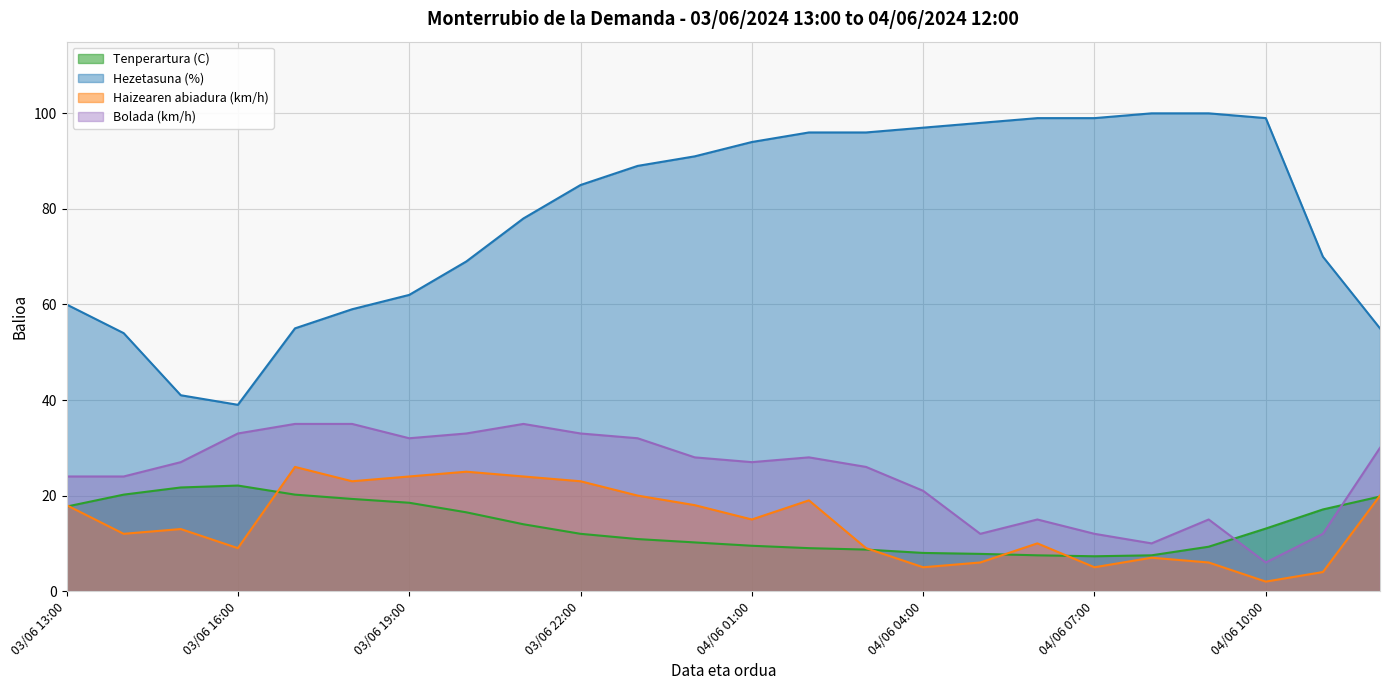

The value of Tenperartura (C) at 03/06 20:00 is 16.5. True or false?

True